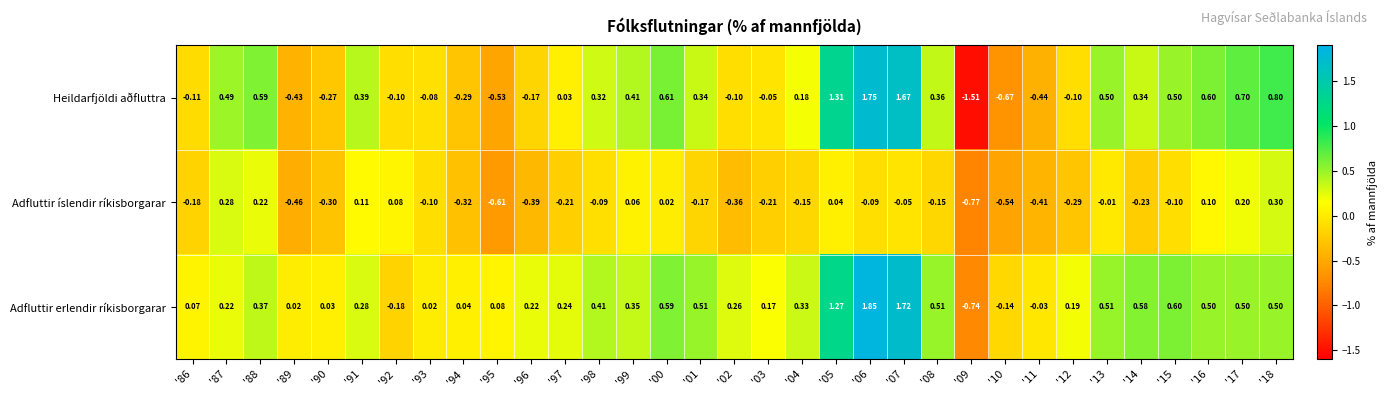

List the series in order of their peak value, lowest first.

Adfluttir íslendir ríkisborgarar, Heildarfjöldi aðfluttra, Adfluttir erlendir ríkisborgarar